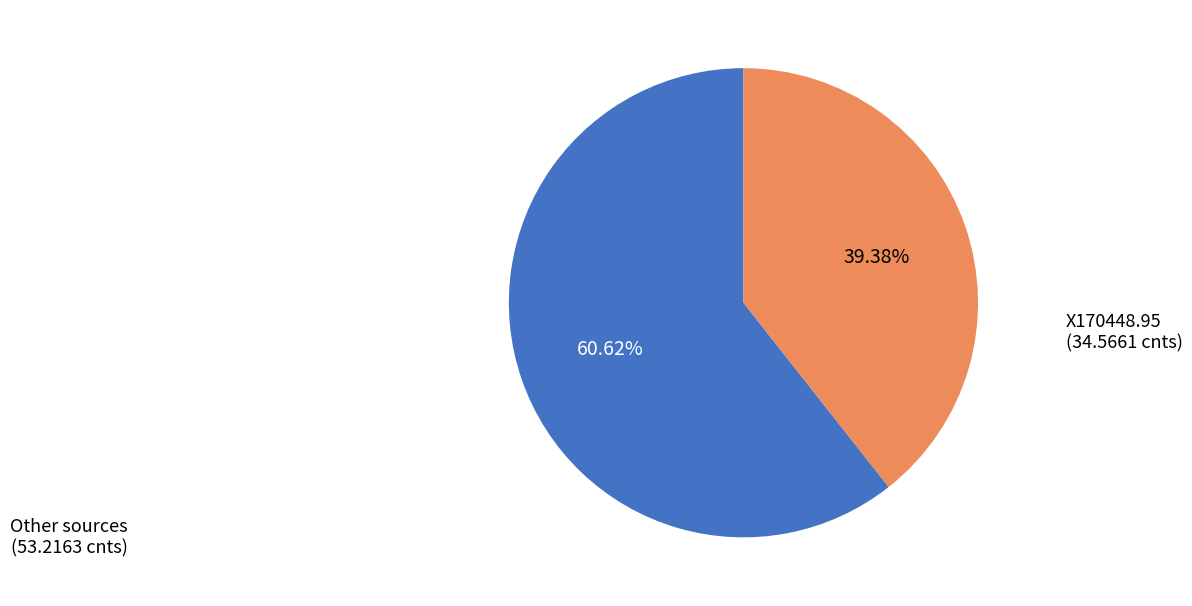

Does any single category account for the majority?

Yes